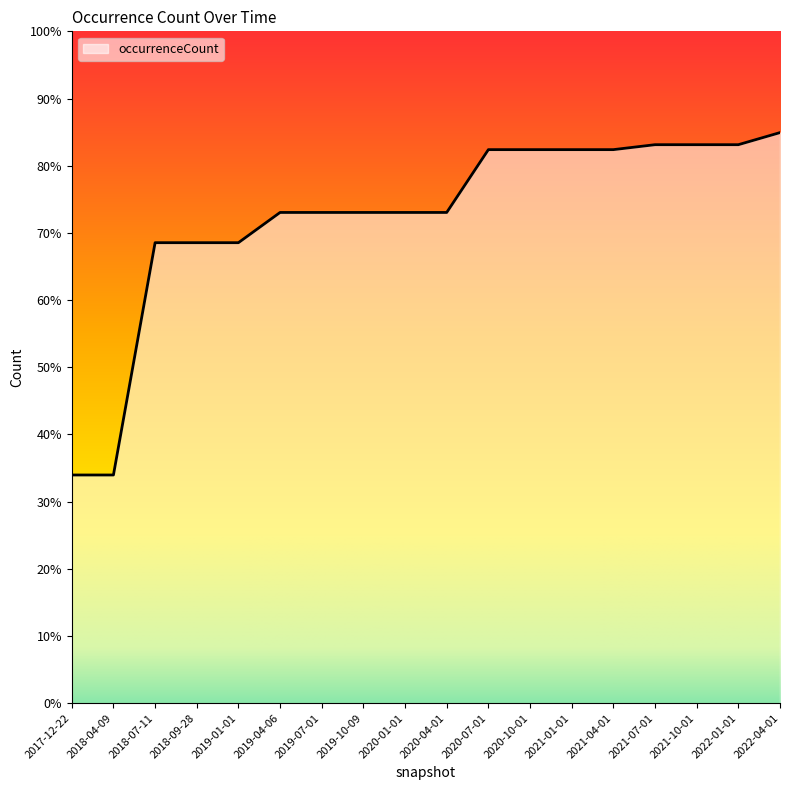

At which label does the data first exceed 16069?

2020-07-01